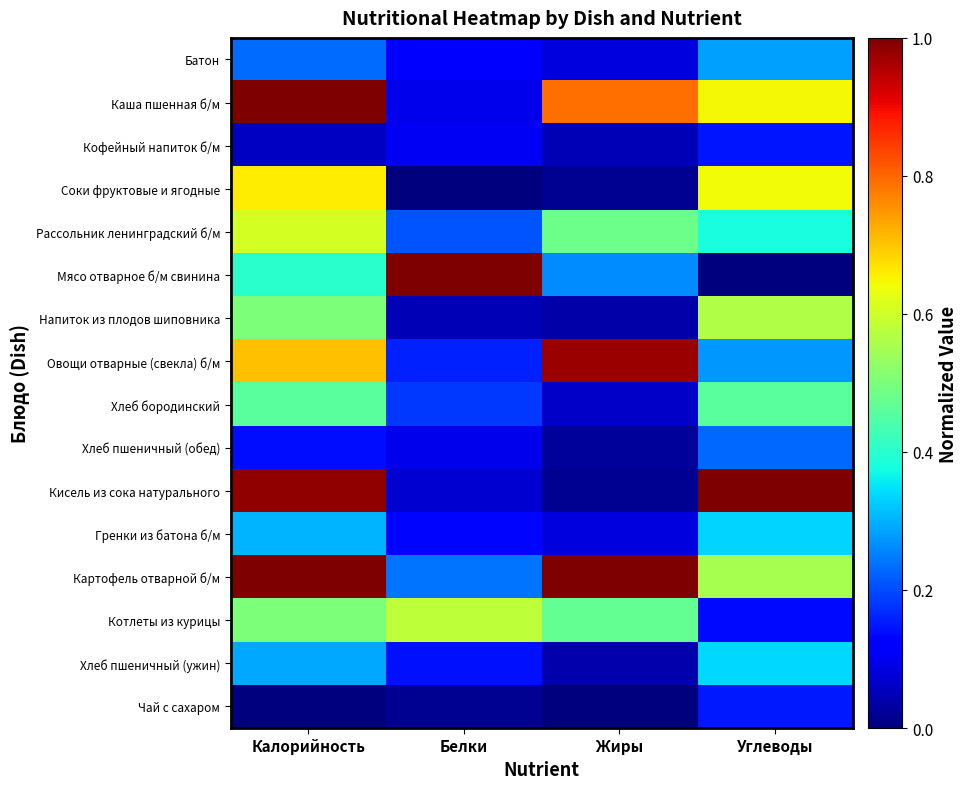

At how many categories does at least one series exceed 0?

4